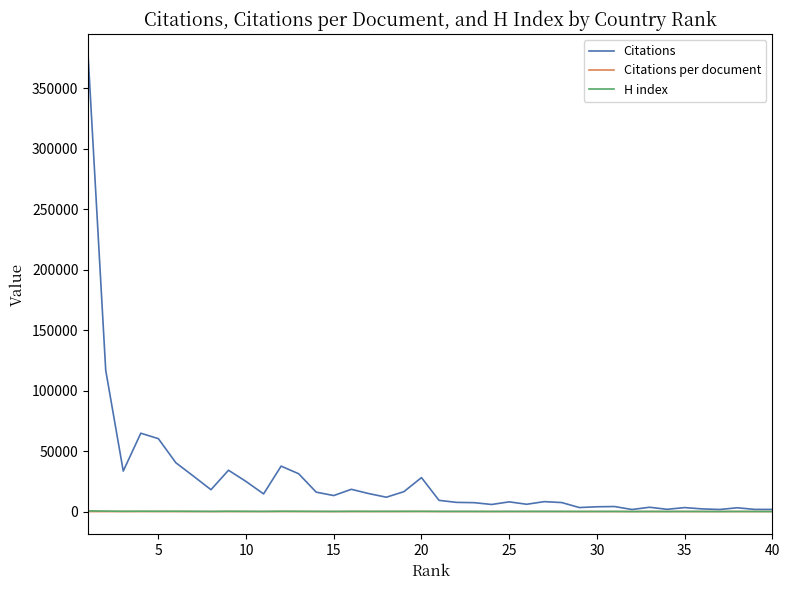

What is the highest value of the Citations series?

376128.0